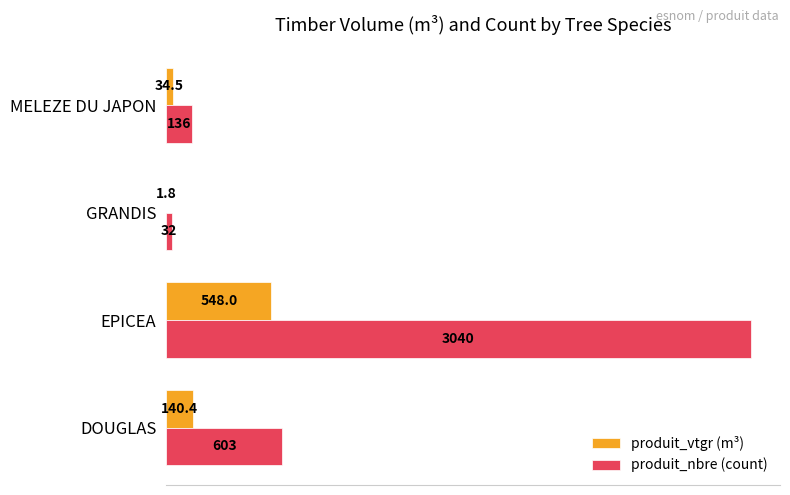

What is the greatest value displayed?

3040.0